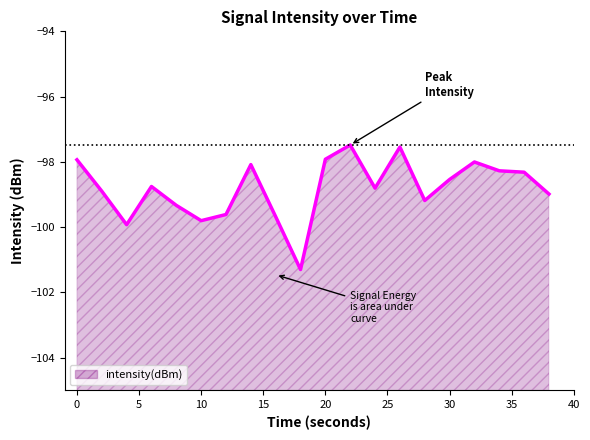

Where is the data nearest to the value -99?

38